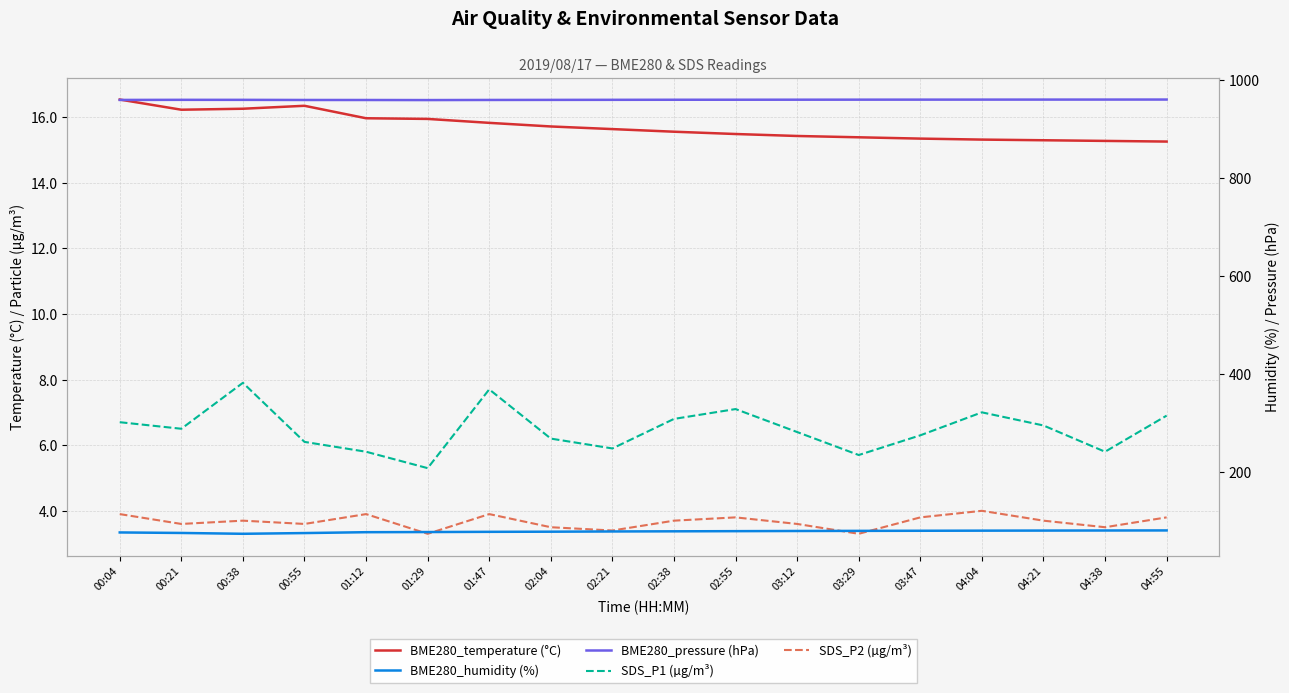

What is the highest value of the BME280_humidity (%) series?

81.0